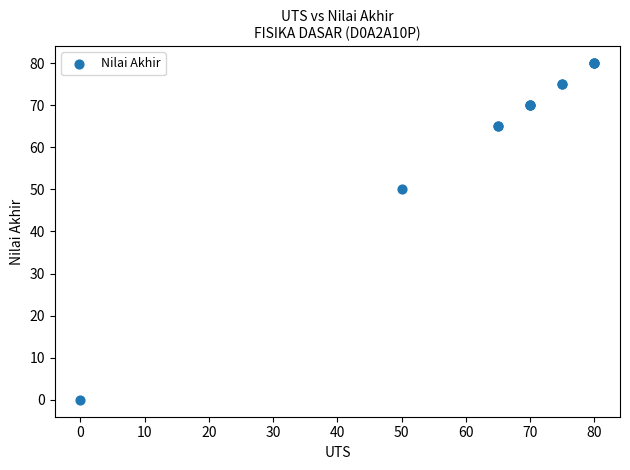

What Y value in the scatter plot is closest to 40?

50